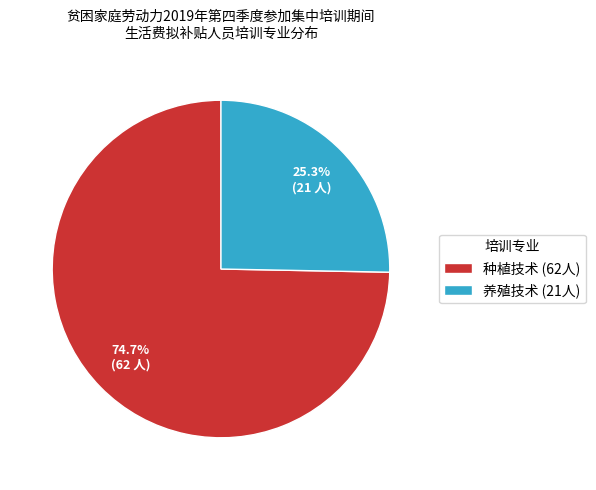

To the nearest percent, what is the difference between the 养殖技术 and 种植技术 slice percentages?

49%